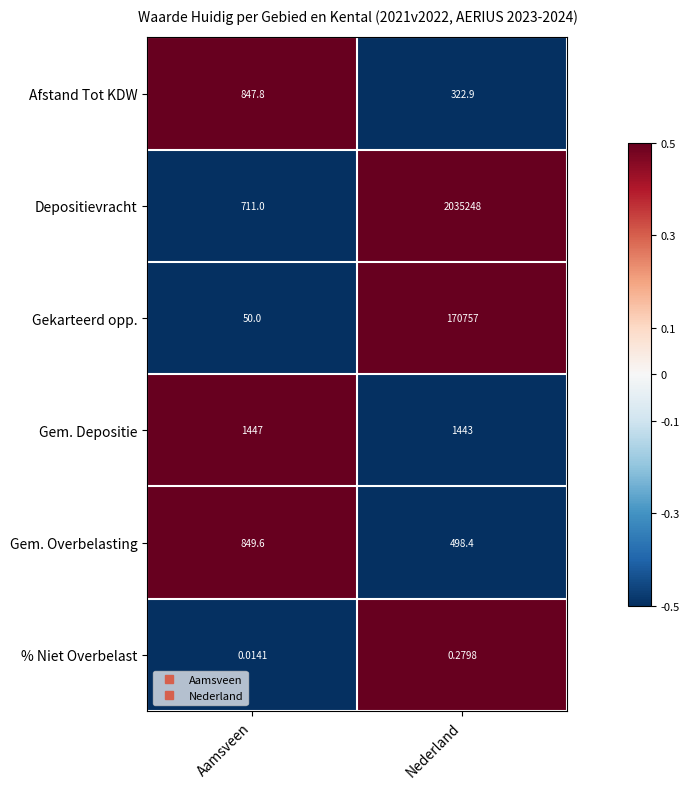

At which label does Depositievracht reach its peak?

Nederland